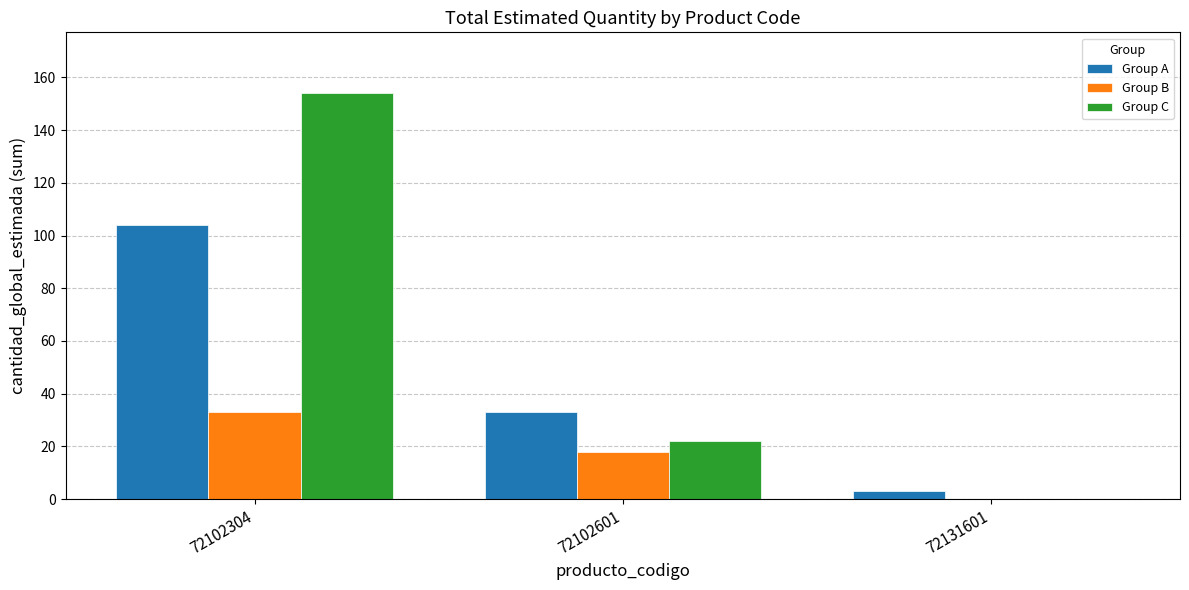

Where does the Group B series first go above 18?

72102304